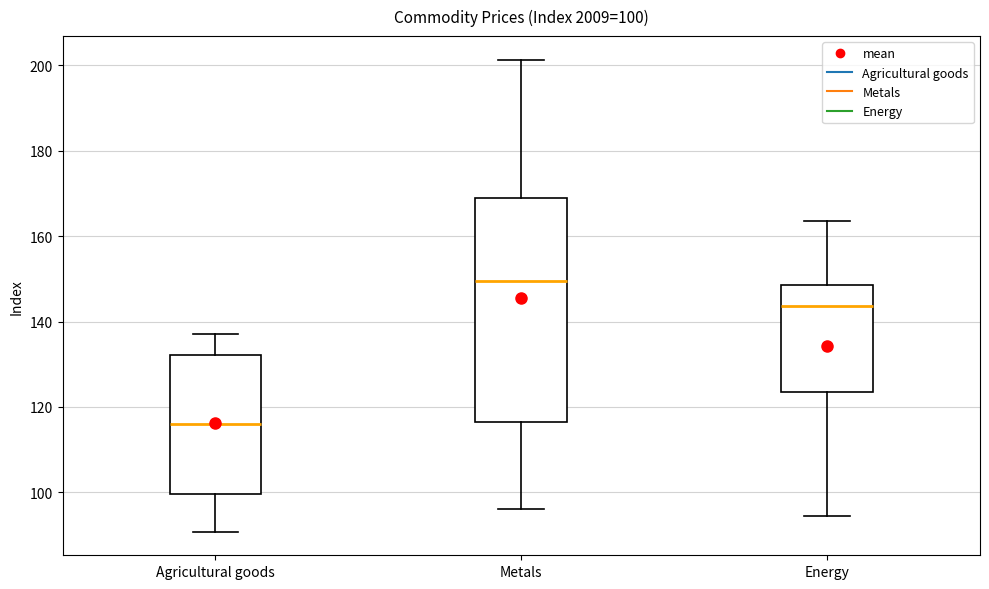

Which box is the tallest, from its lower edge to its upper edge?

Metals